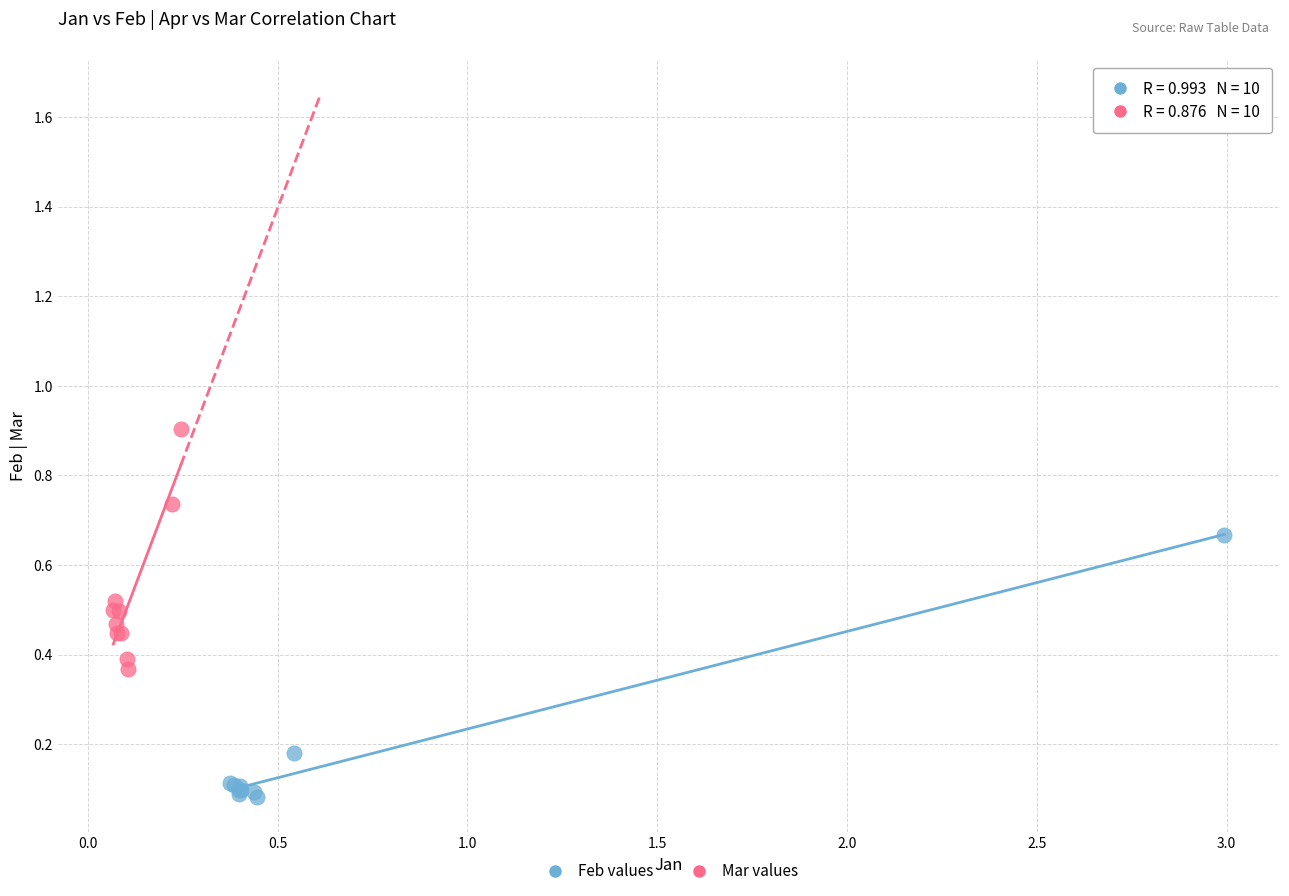

Which series reaches the maximum Y coordinate?

Mar values